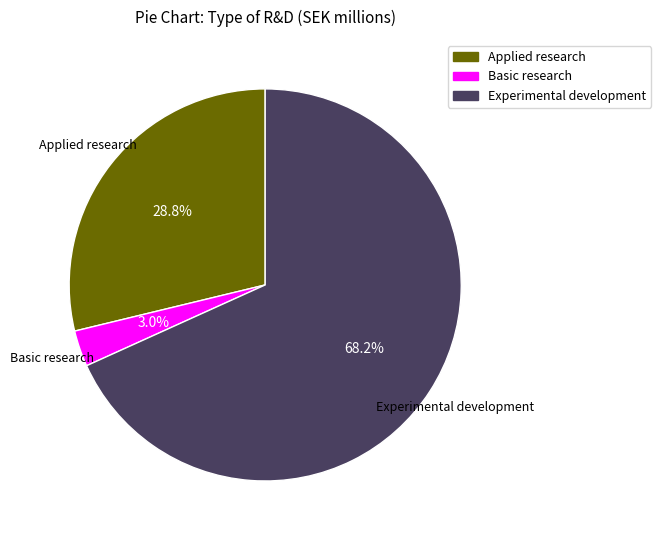

To the nearest percent, what is the difference between the largest and smallest slice percentages?

65%